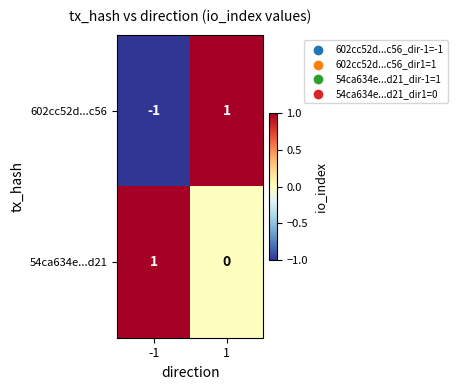

Reading right to left, transcribe all the data shown in this chart.

602cc52d...c56: 1	-1
54ca634e...d21: 0	1